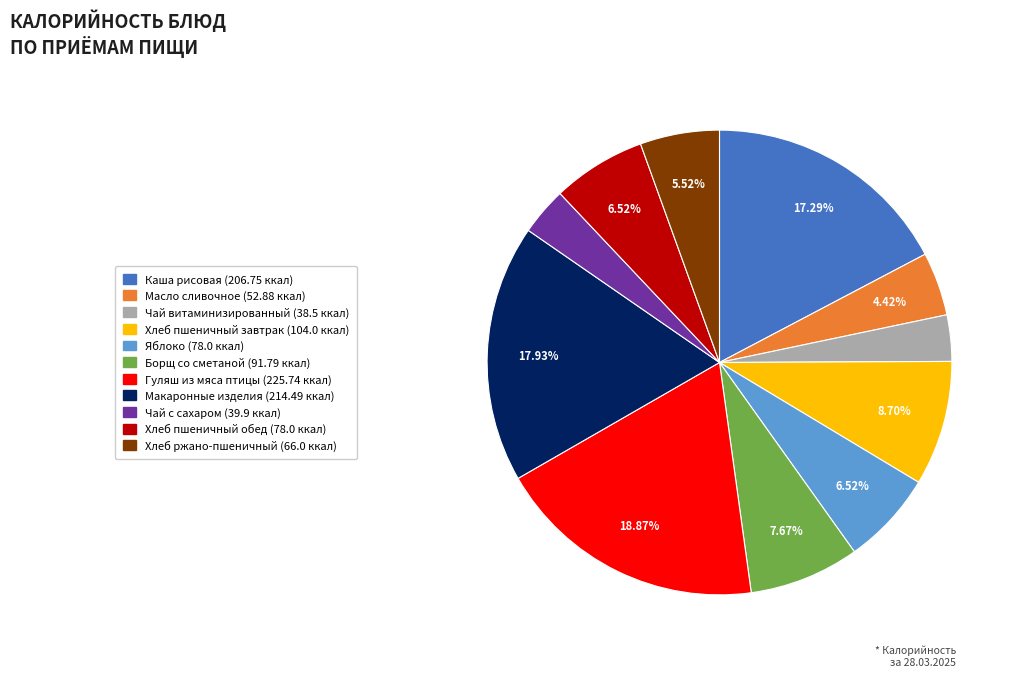

Is there any slice that represents more than half of the pie?

No